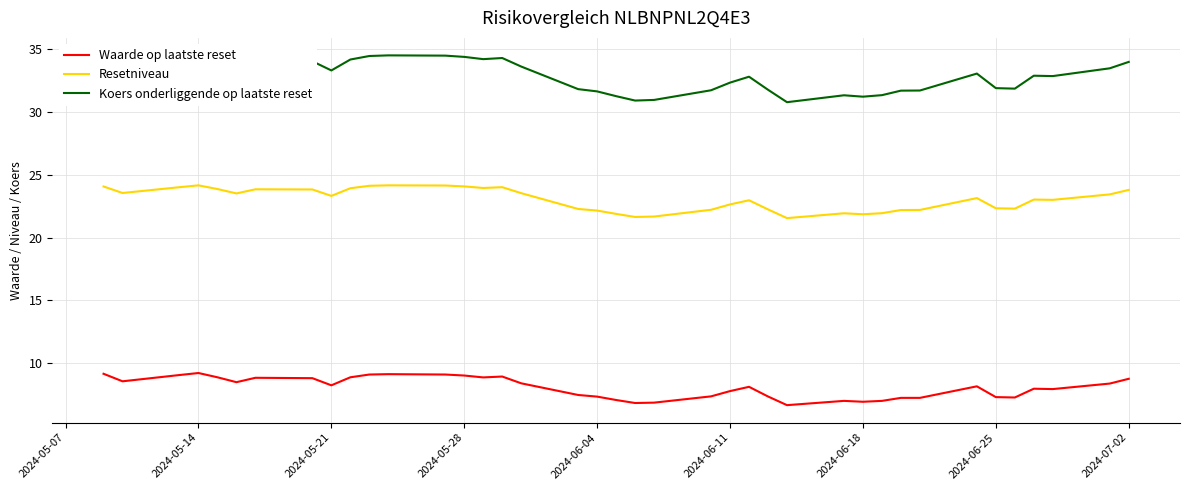

True or false: Resetniveau and Waarde op laatste reset cross at least once.

False